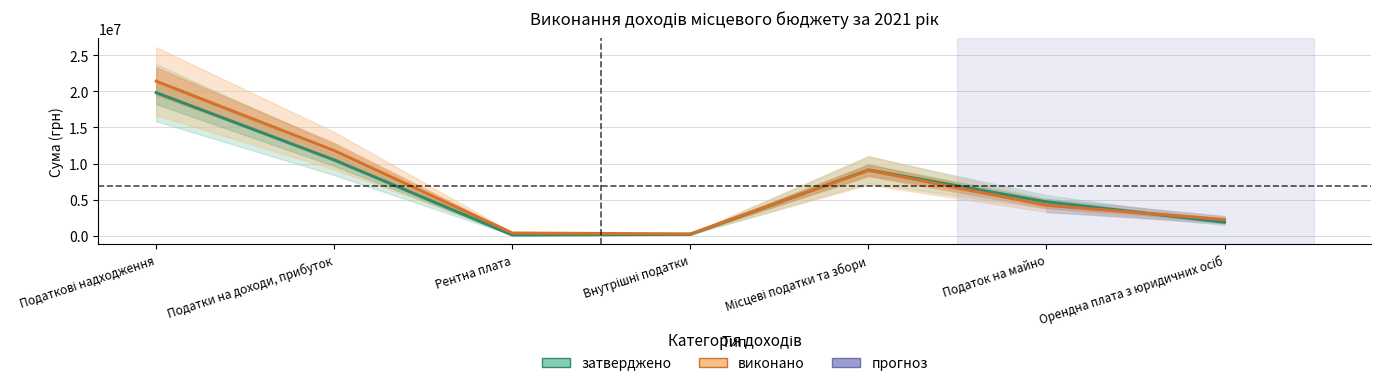

Is it true that затверджено equals 10485000.0 at Податки на доходи, прибуток?

True